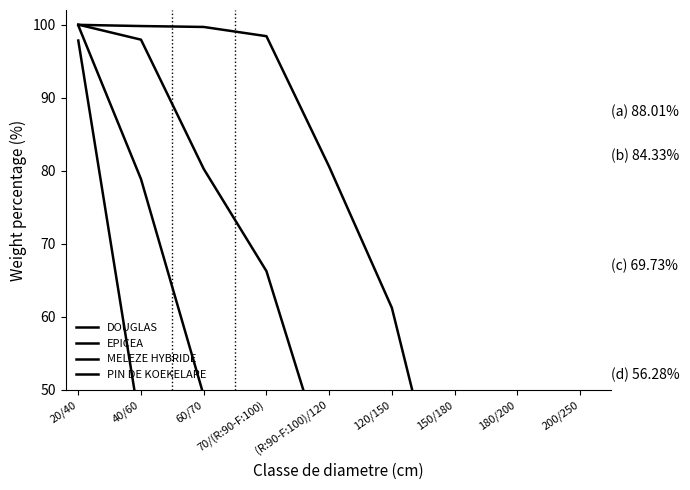

Rank the series by their maximum value, from highest to lowest.

DOUGLAS, EPICEA, PIN DE KOEKELARE, MELEZE HYBRIDE